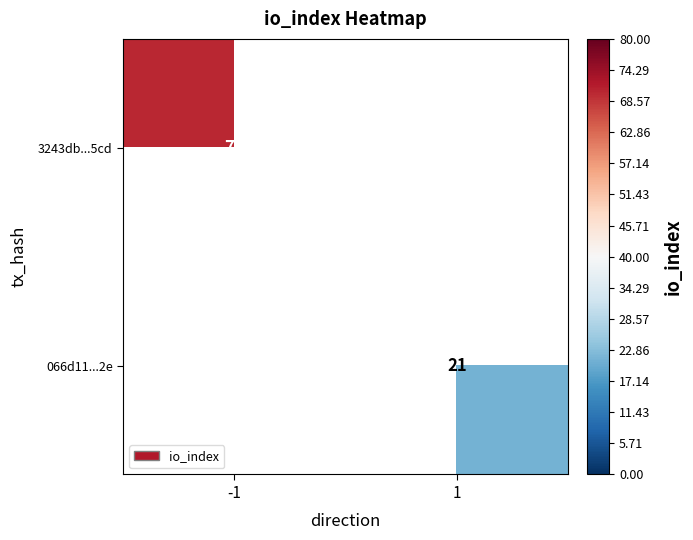

The value of 066d11...2e at 1 is 36.6. True or false?

False